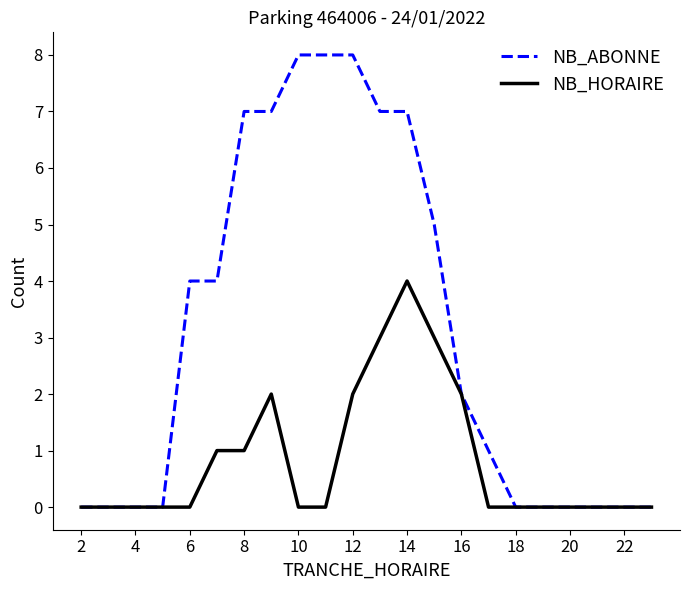

What is the maximum value shown in the chart?

8